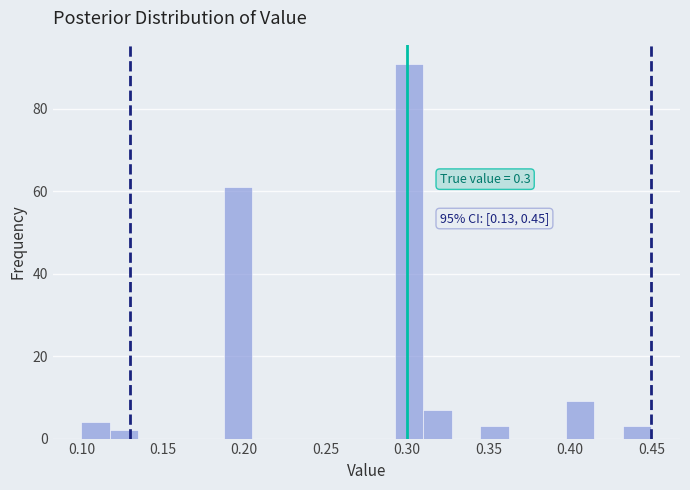

Around what value on the x-axis is the tallest bar? Give the approximate position of its centre, as read against the axis.

0.300